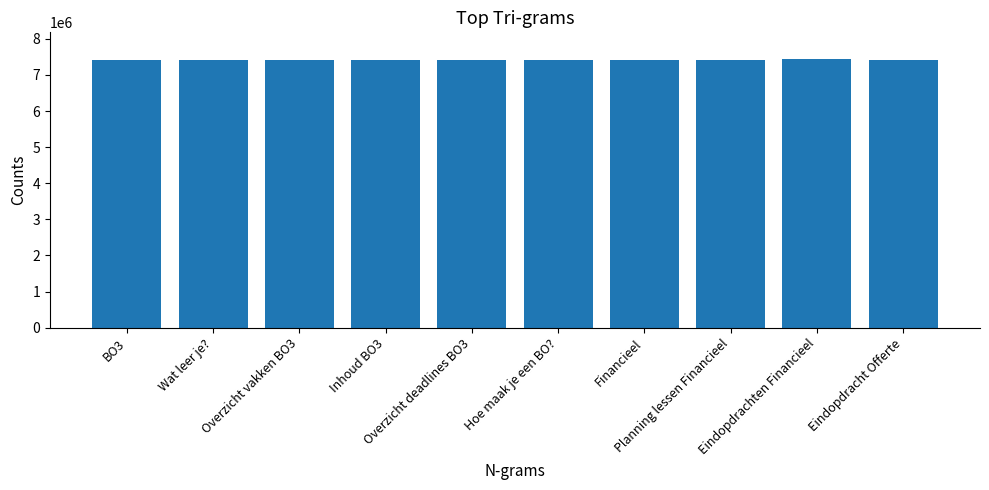

Are the bars grouped side by side (vs. stacked)?

No